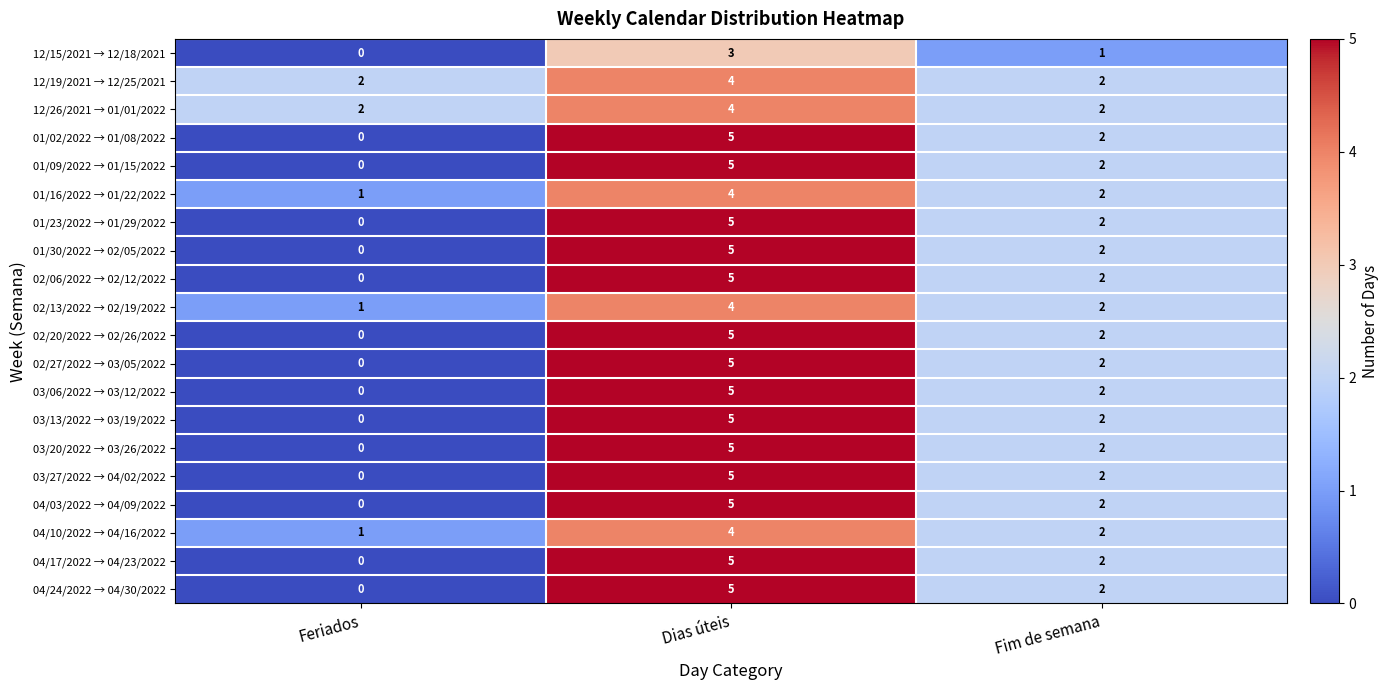

What is the greatest value displayed?

5